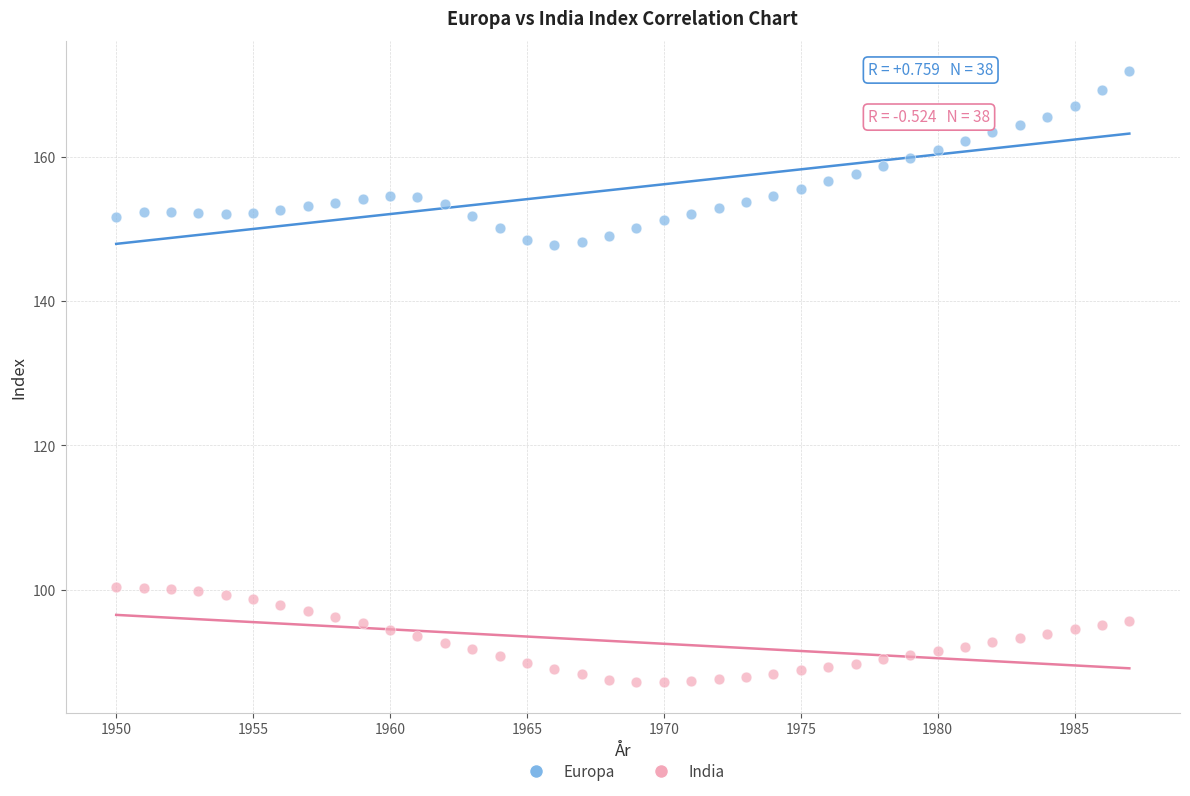

Which series has the largest Y range (max minus min)?

Europa